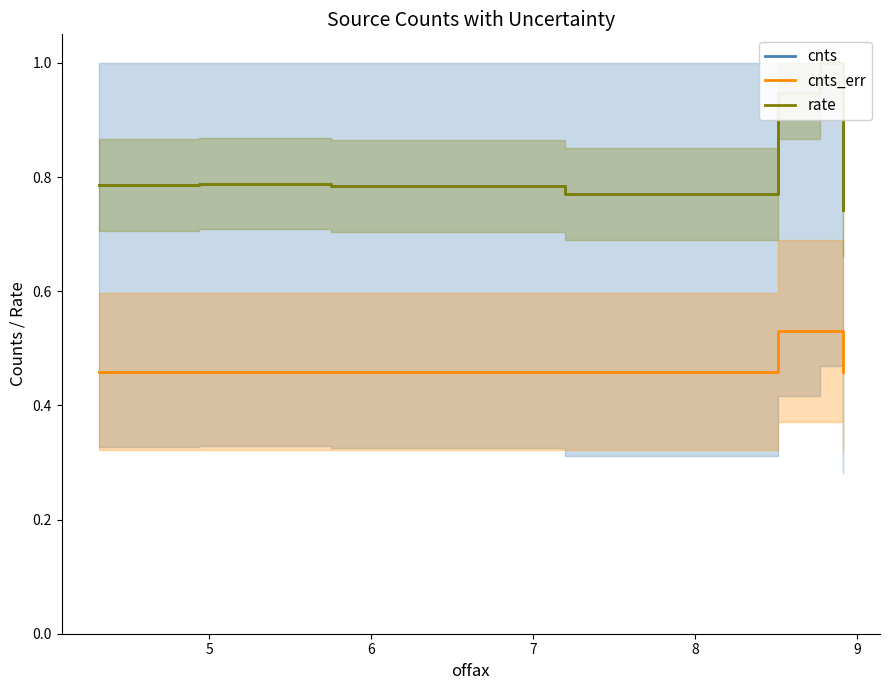

The cnts series shows 0.3 at 7. True or false?

False